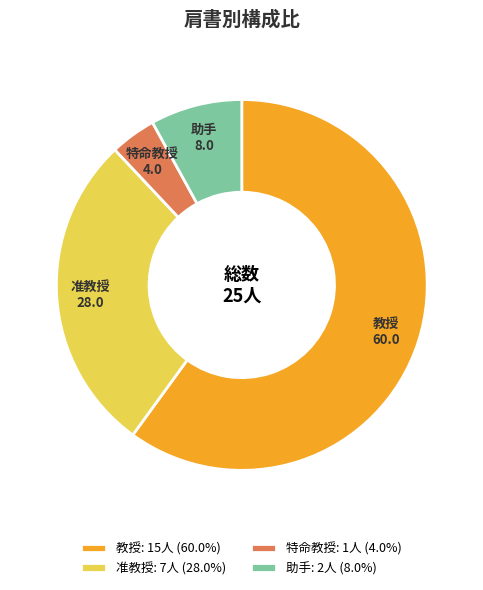

Rank the categories by value from lowest to highest.

特命教授, 助手, 准教授, 教授